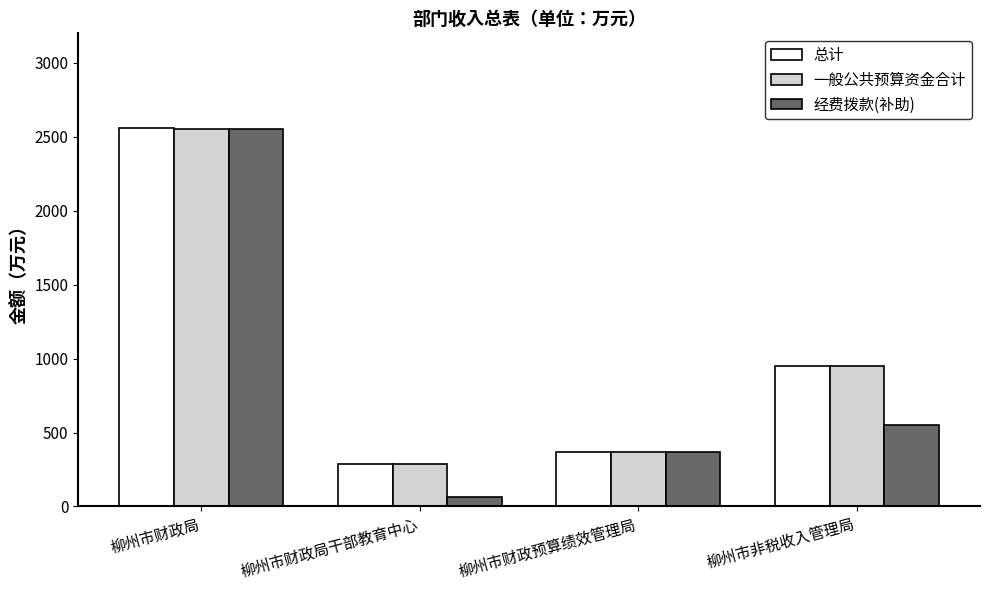

What is the difference between the second highest and second lowest values in the 一般公共预算资金合计 series?

585.7